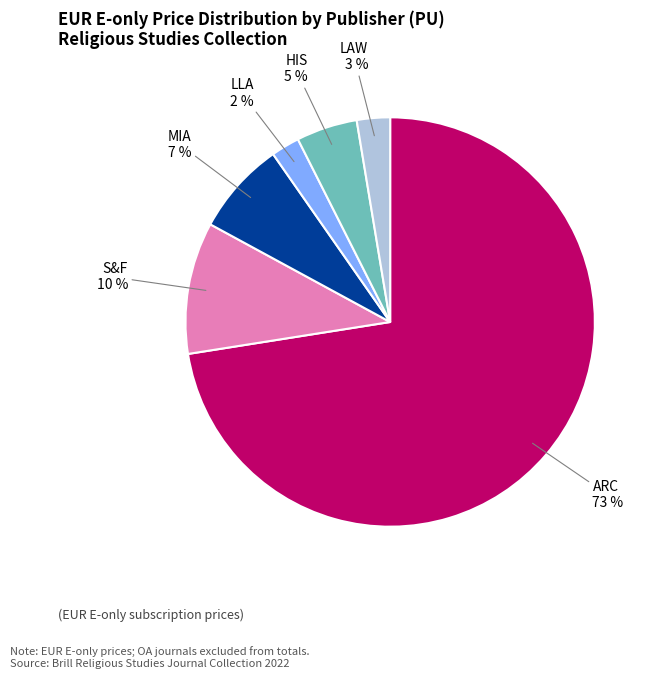

To the nearest percent, what is the average slice percentage?

17%